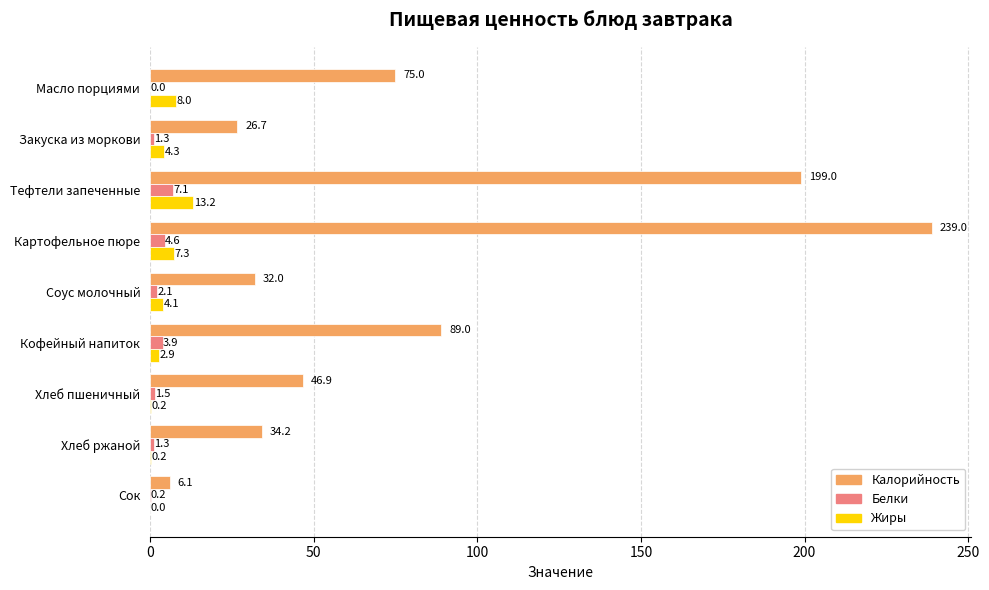

True or false: Жиры has a value of 4.1 at Соус молочный.

True